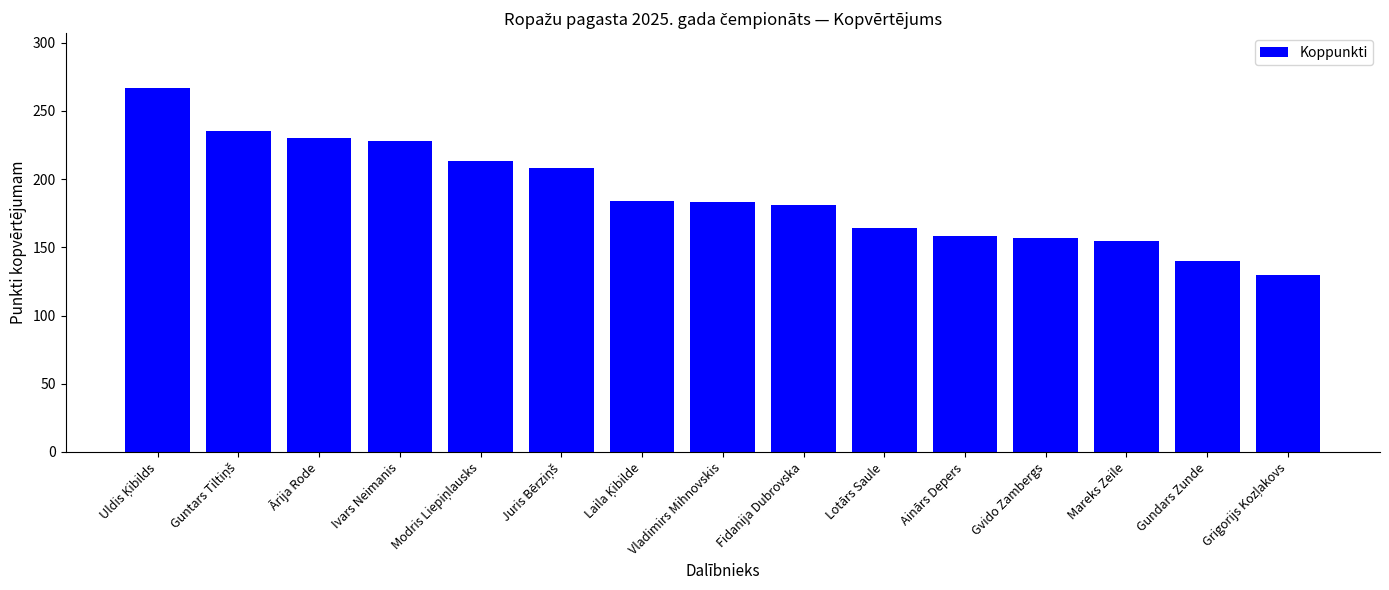

What is the smallest value displayed?

130